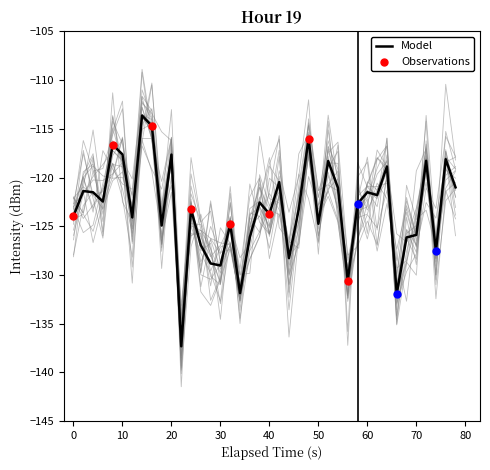

True or false: Model has a value of -123.7 at 40.

True